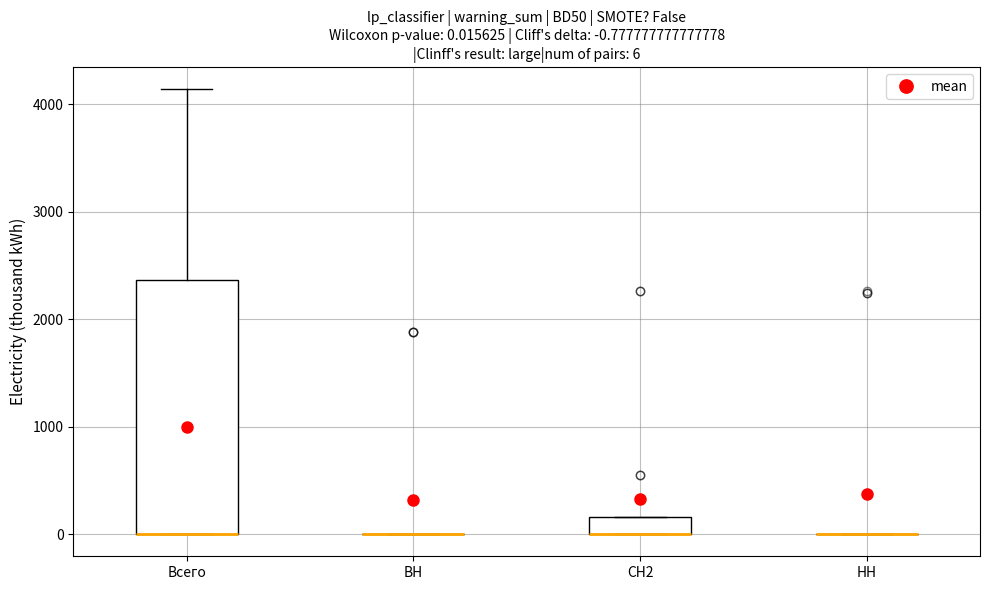

Which box is the tallest, from its lower edge to its upper edge?

Всего